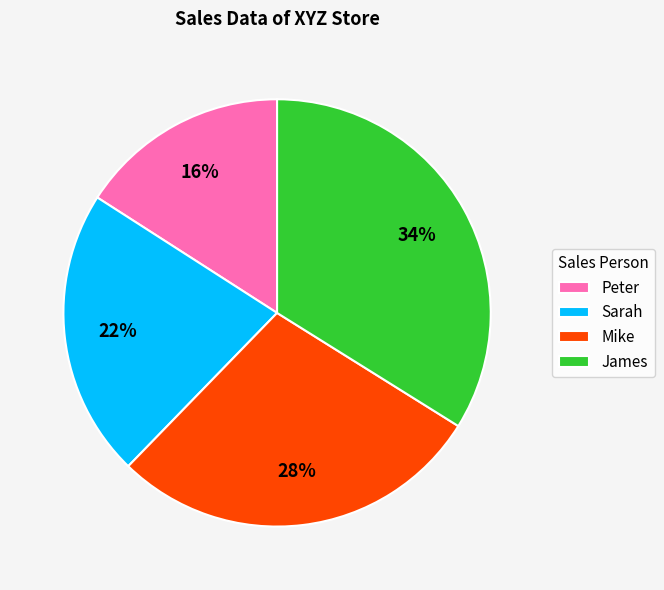

To the nearest percent, what is the combined percentage of Mike and Peter?

44%